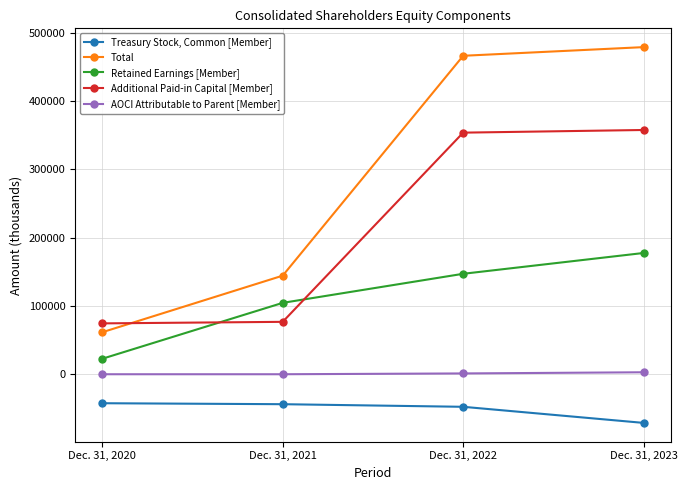

How many lines are shown in the chart?

5